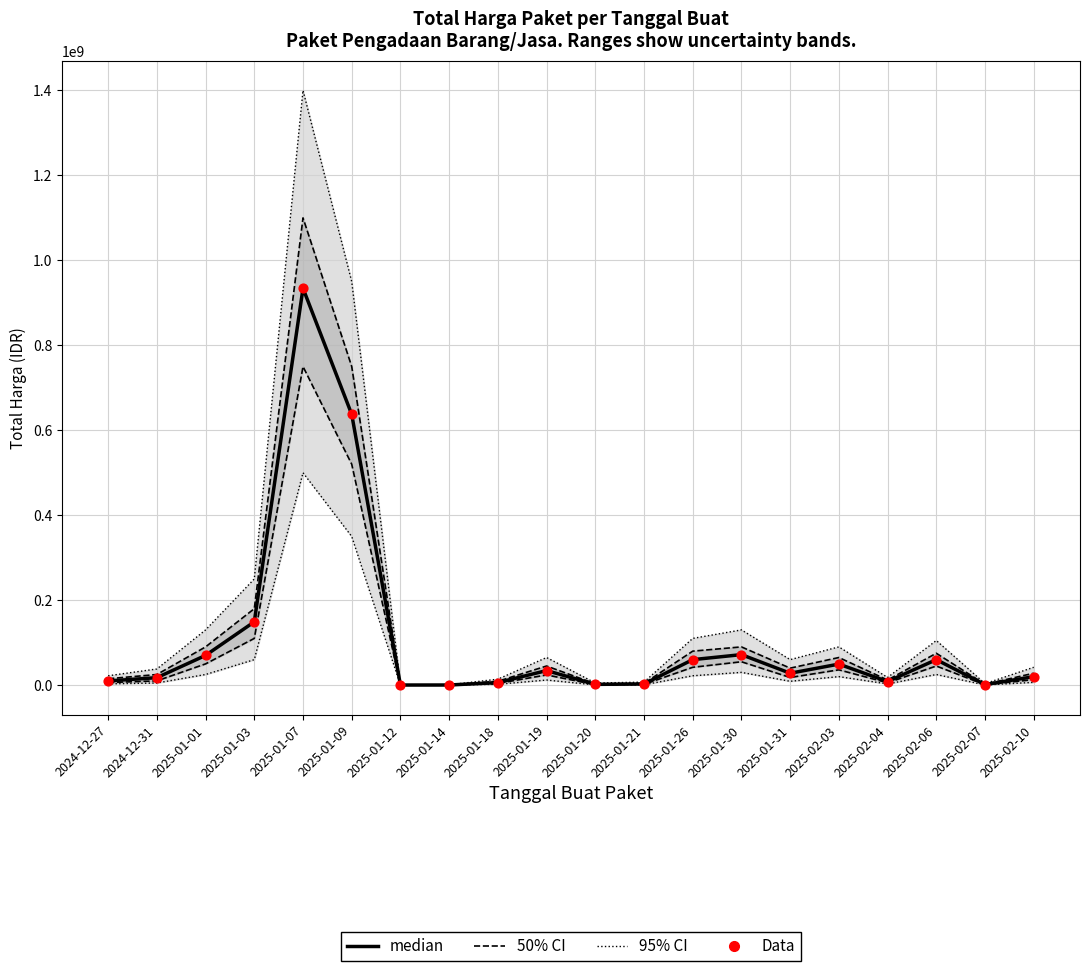

At which category is the sum across all series the highest?

2025-01-07